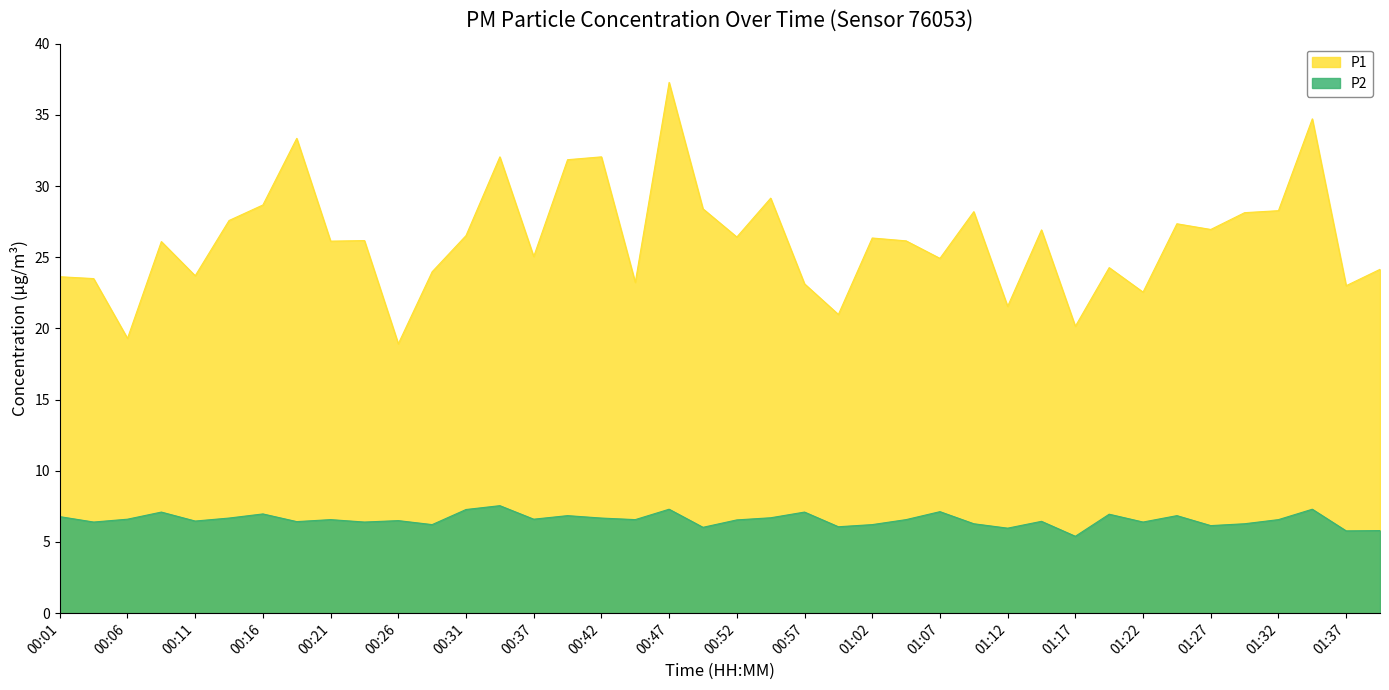

What is the difference between the maximum and minimum values in the P2 series?

2.1